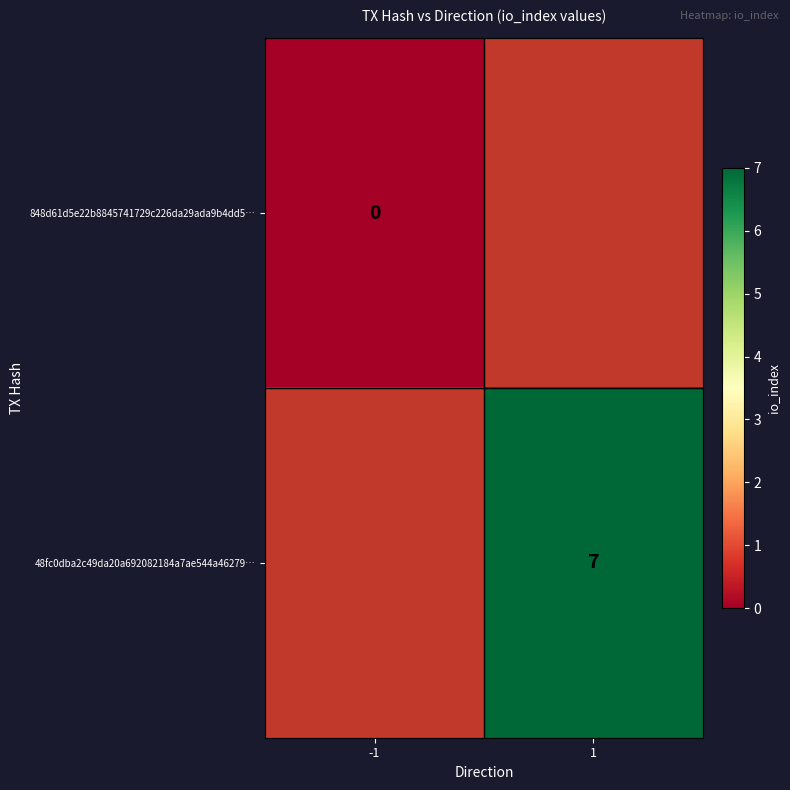

True or false: 48fc0dba2c49da20a692082184a7ae544a46279… has a value of 10.0 at 1.

False